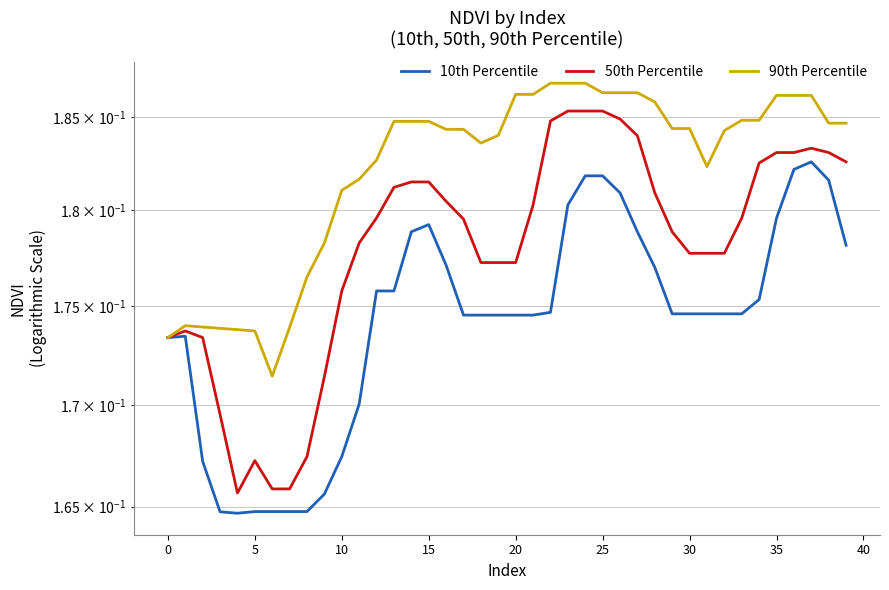

Read the 50th Percentile value at 0.

0.2